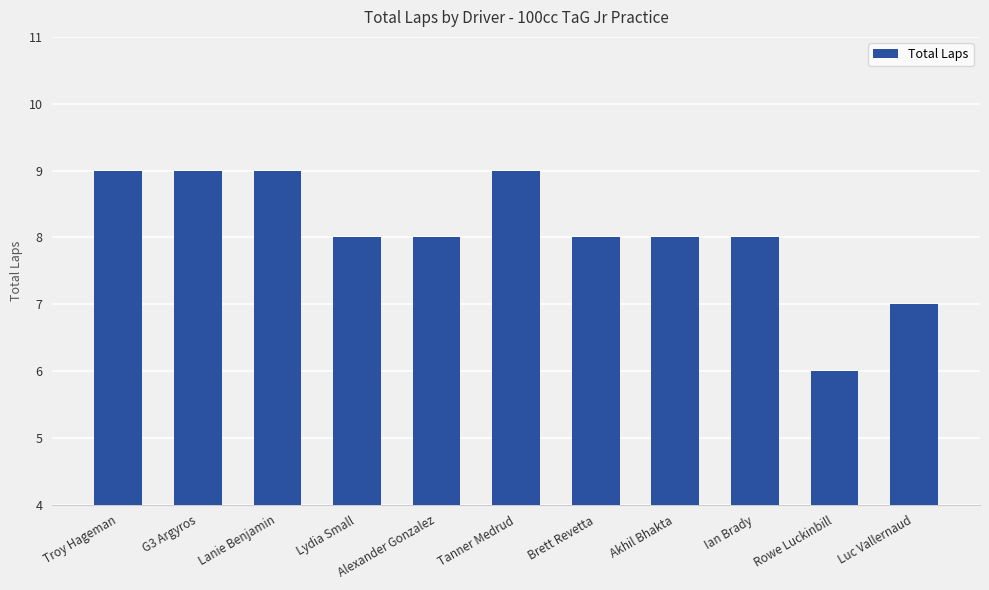

Reading left to right, extract all data points from this chart.

9	9	9	8	8	9	8	8	8	6	7